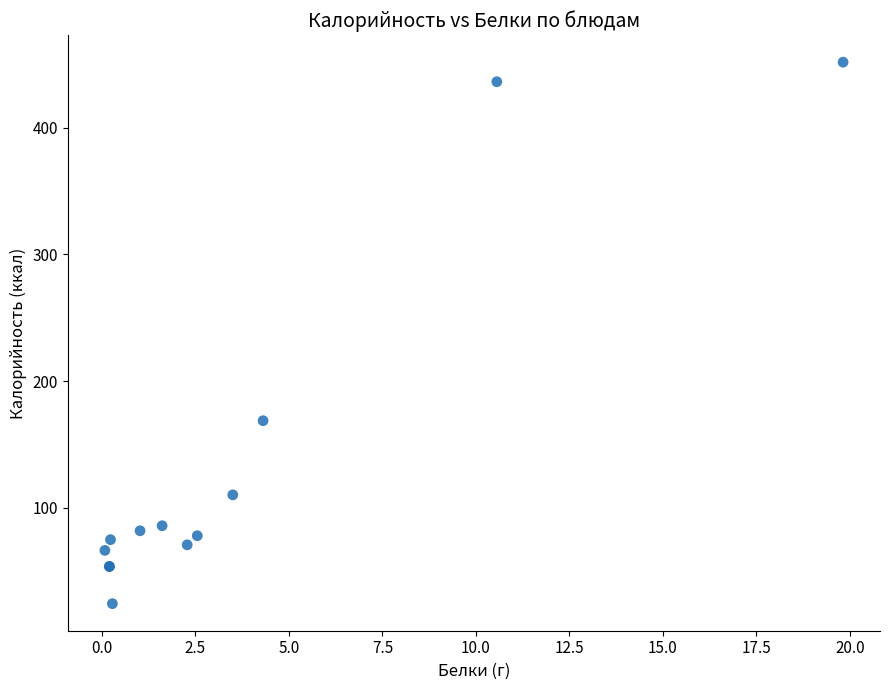

What Y value in the scatter plot is closest to 238?

168.6